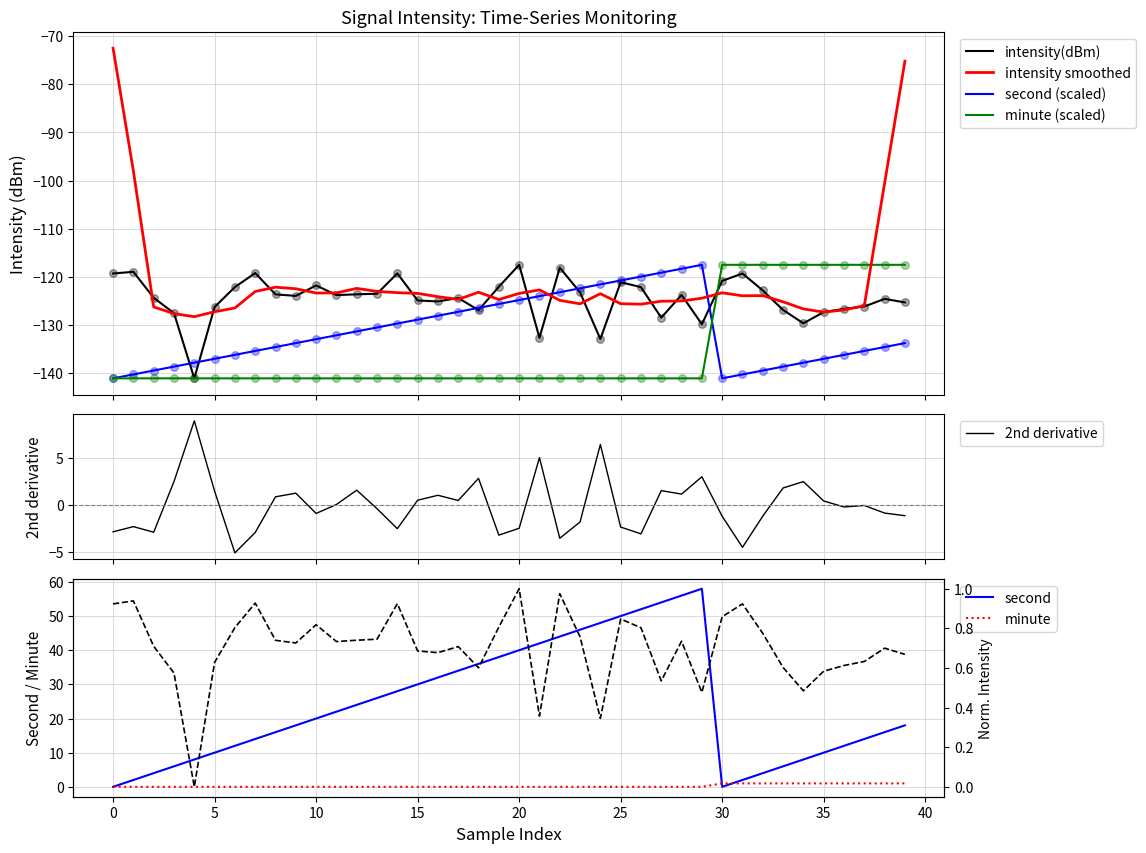

Which series has the largest Y range (max minus min)?

second